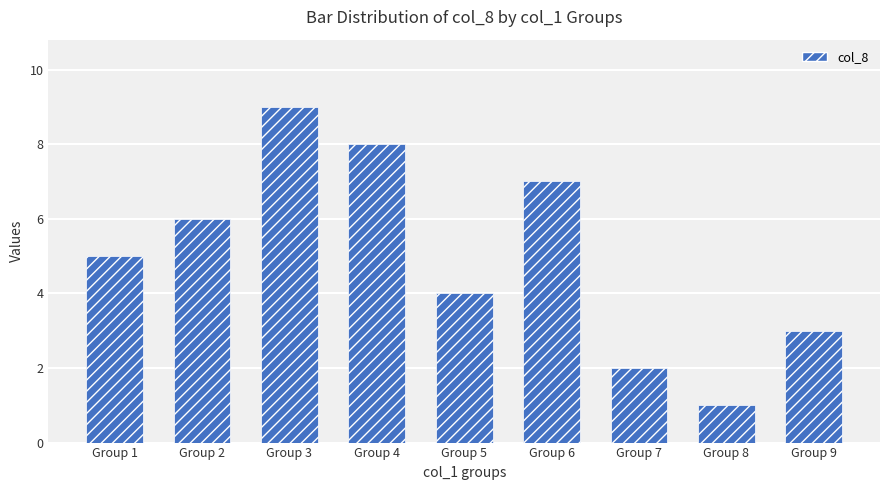

Rank the categories by value from highest to lowest.

Group 3, Group 4, Group 6, Group 2, Group 1, Group 5, Group 9, Group 7, Group 8